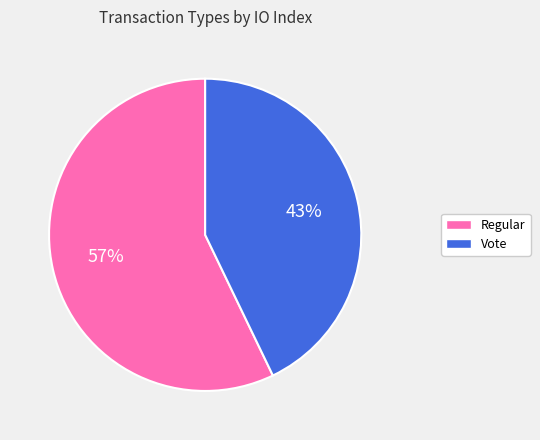

How many segments does this pie chart have?

2